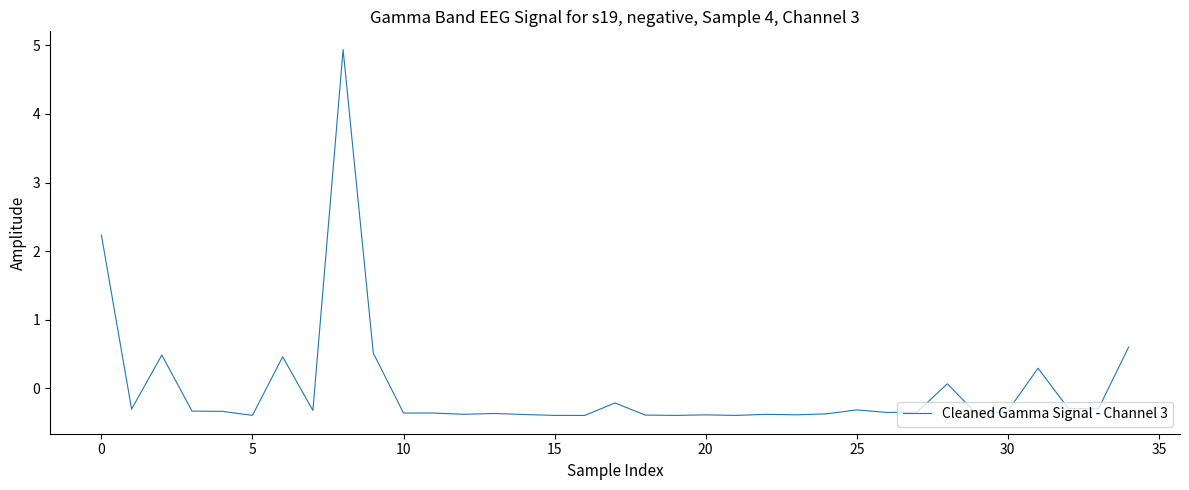

How many lines are shown in the chart?

1